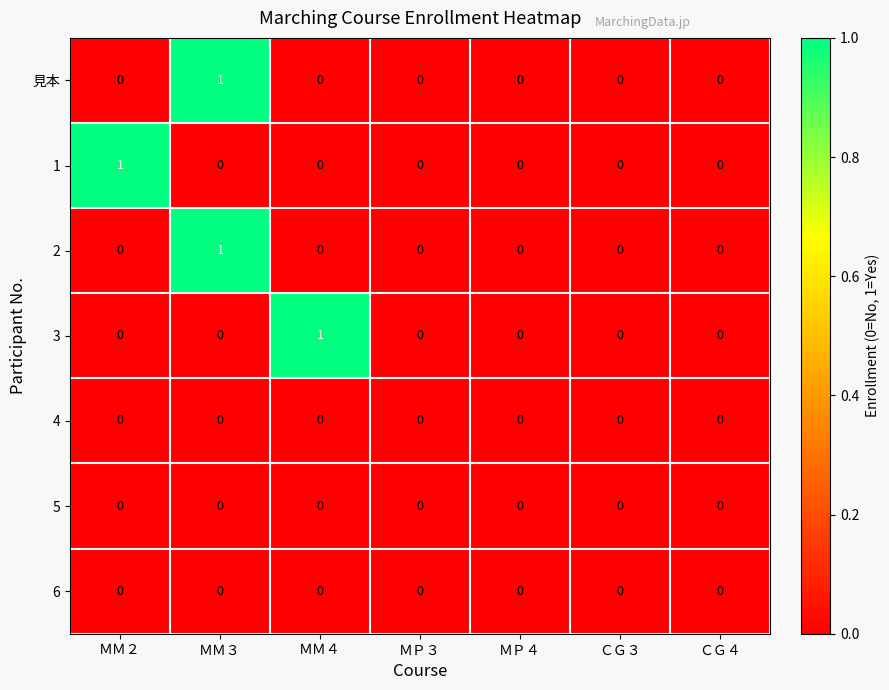

Count the 見本 values in the range 0 to 1.

7